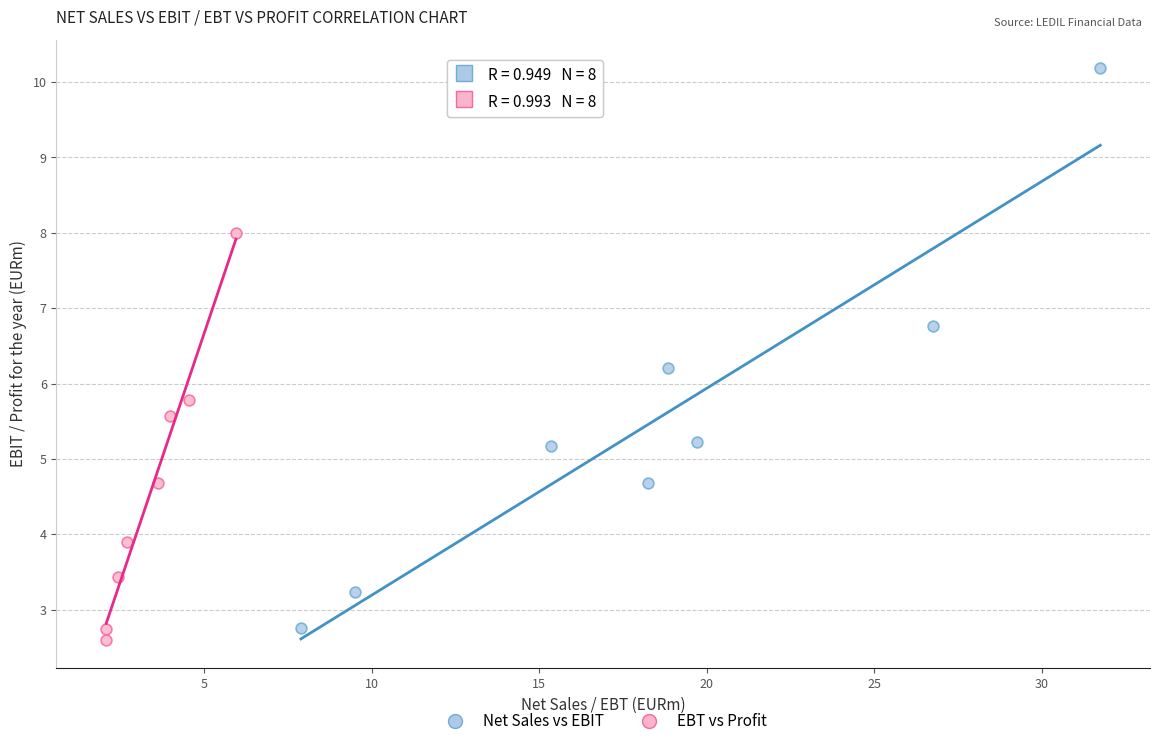

What are all the series names shown in the legend?

Net Sales vs EBIT, EBT vs Profit